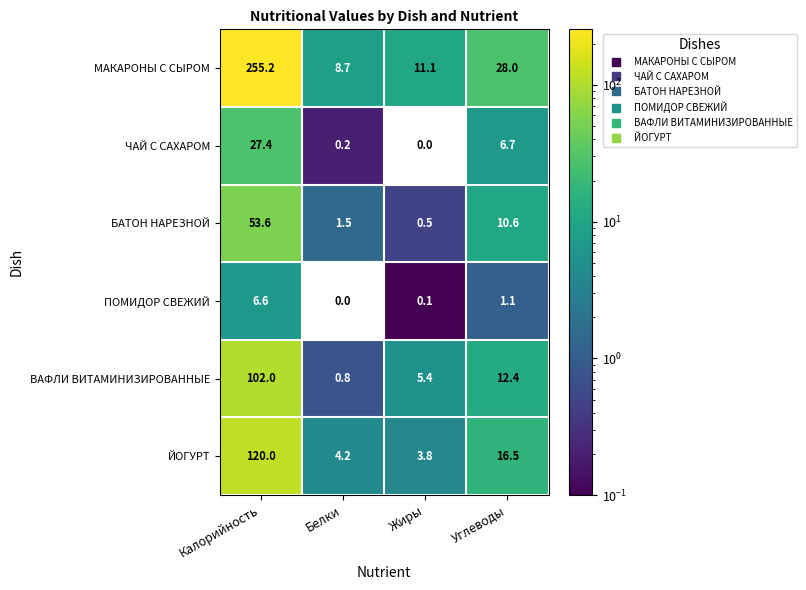

True or false: БАТОН НАРЕЗНОЙ has a value of 37.4 at Калорийность.

False